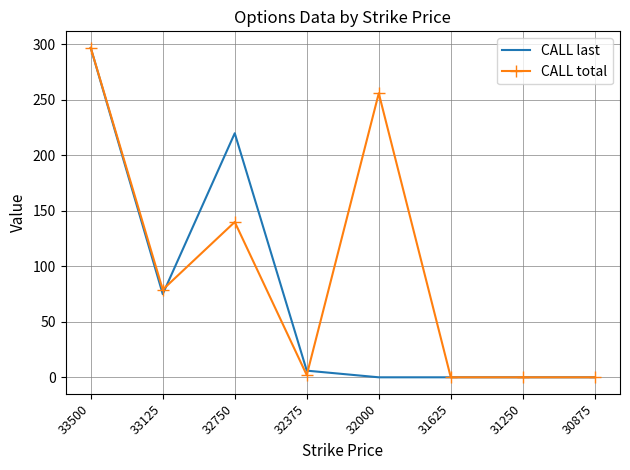

True or false: CALL last has more than 0 points higher than both neighbors.

True